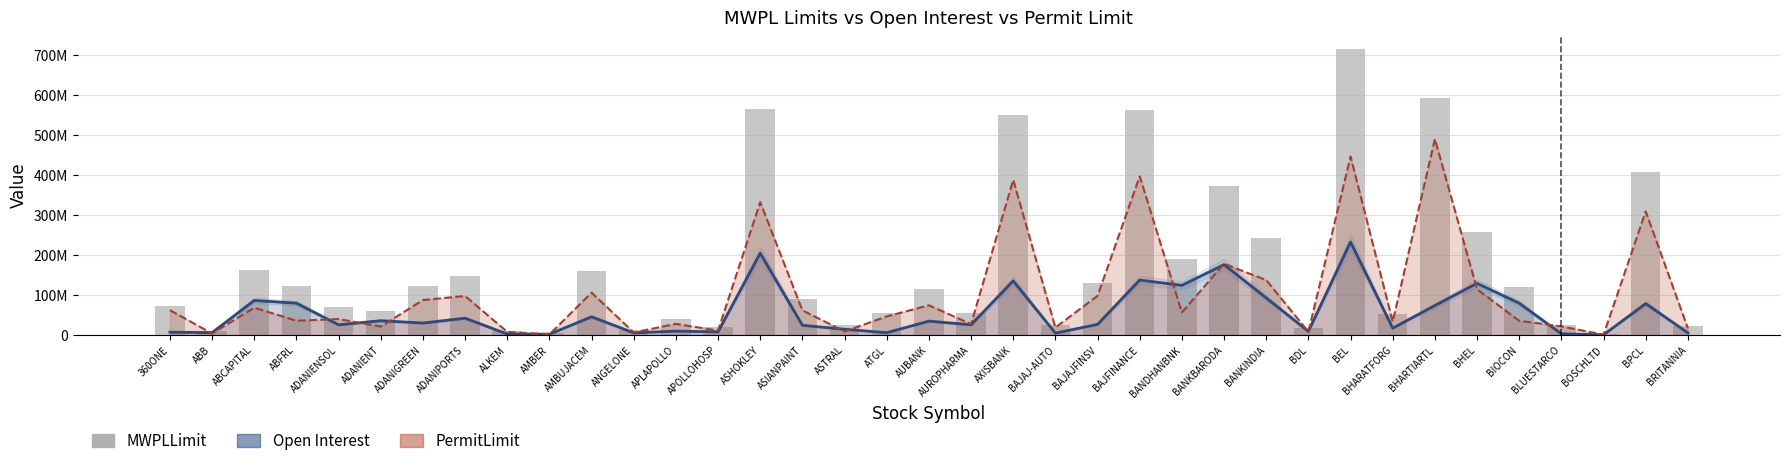

What is the greatest value displayed?

714371379